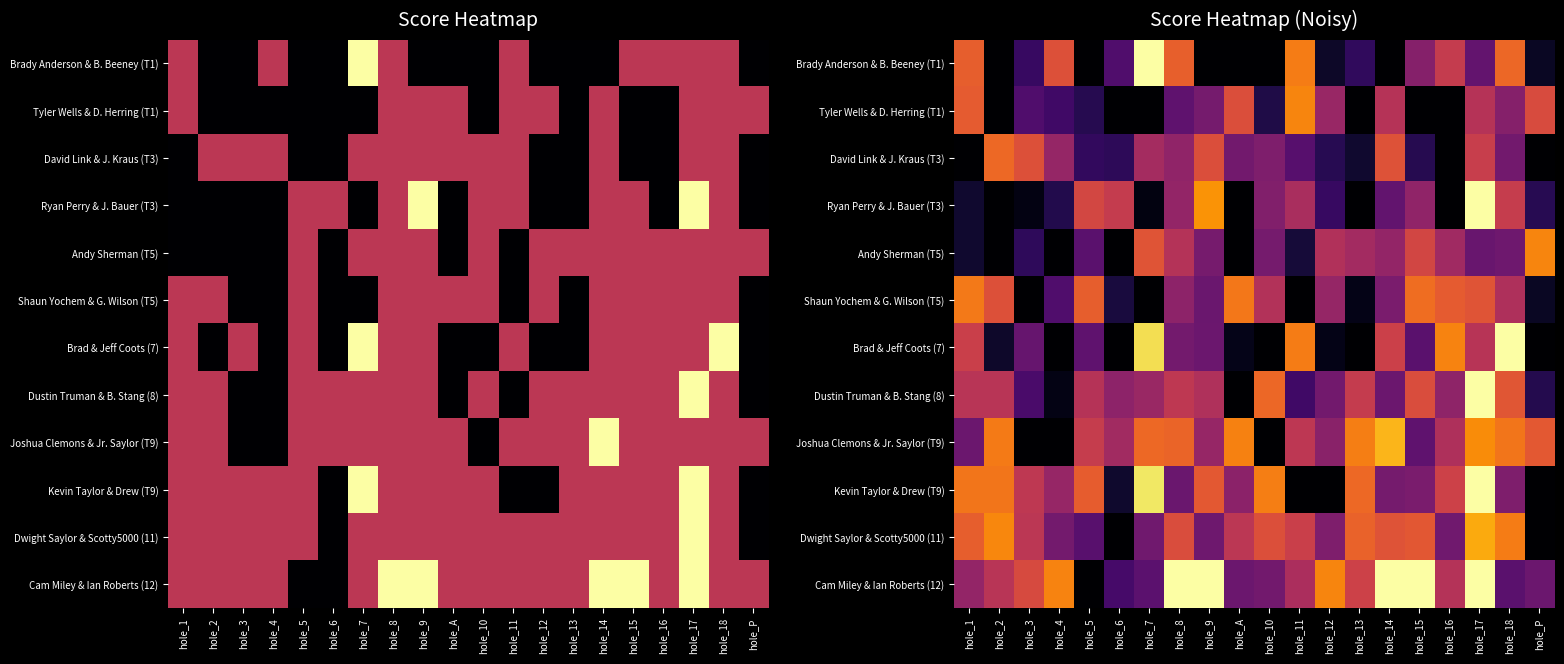

The Dwight Saylor & Scotty5000 (11) series shows 2.6 at hole_7. True or false?

True